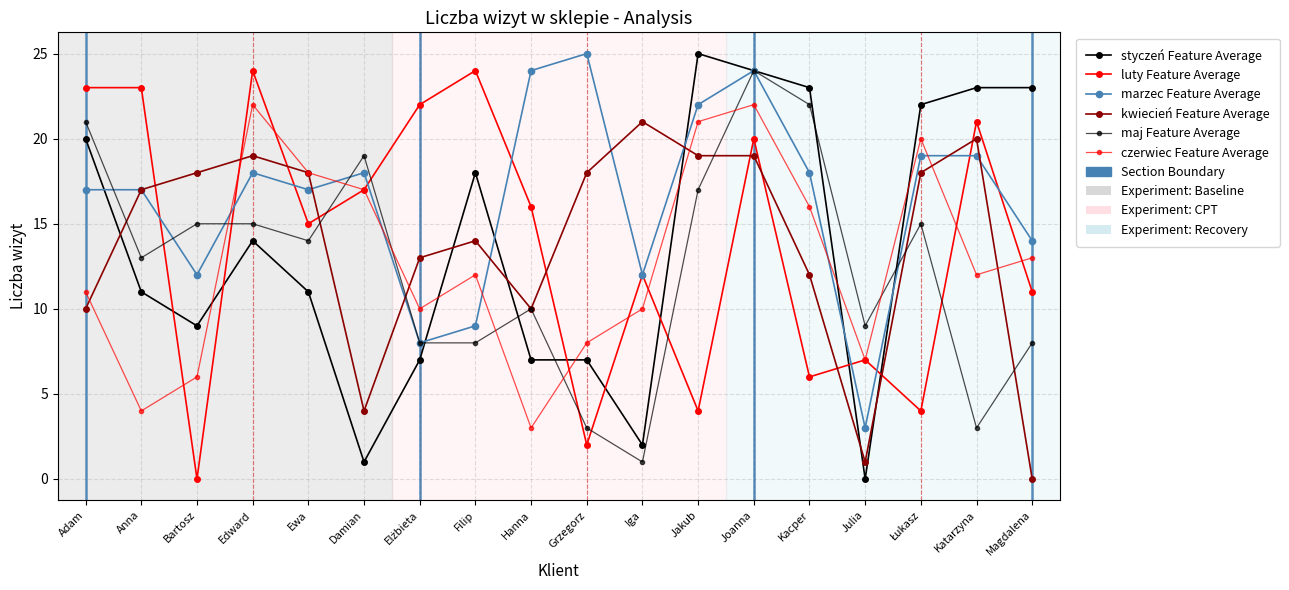

At which label does maj Feature Average reach its peak?

Joanna